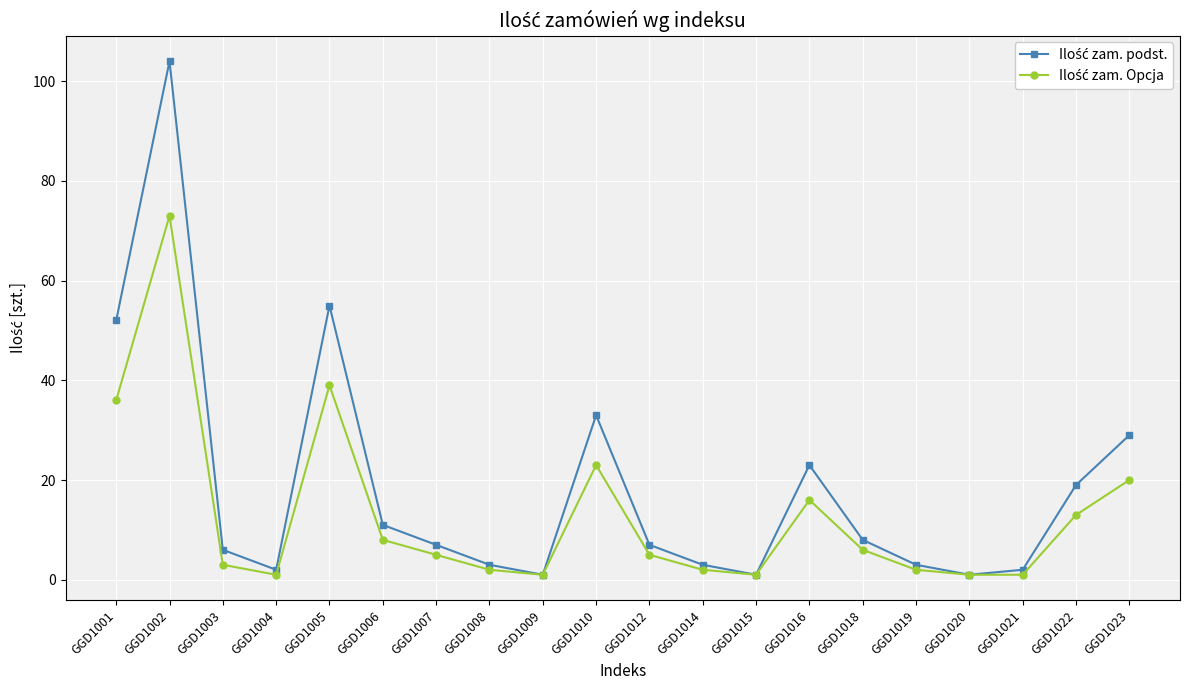

Which label corresponds to the largest value in the chart?

GGD1002